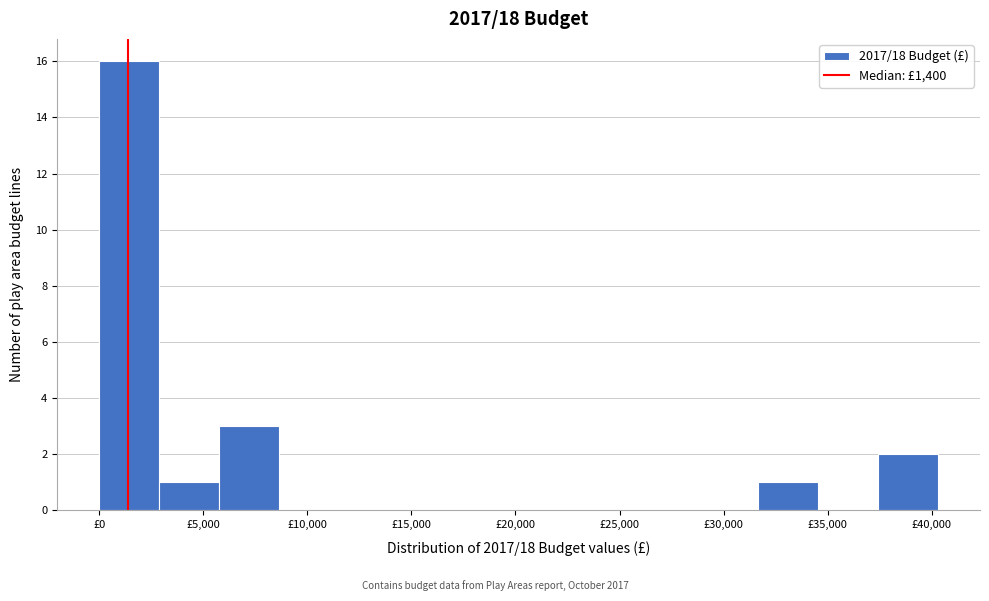

What is the height of the bar covering 37500 to 40500 on the x-axis? Neither the bar edges nor the heights are printed on the chart, so give them approximately, as read against the axes.

2